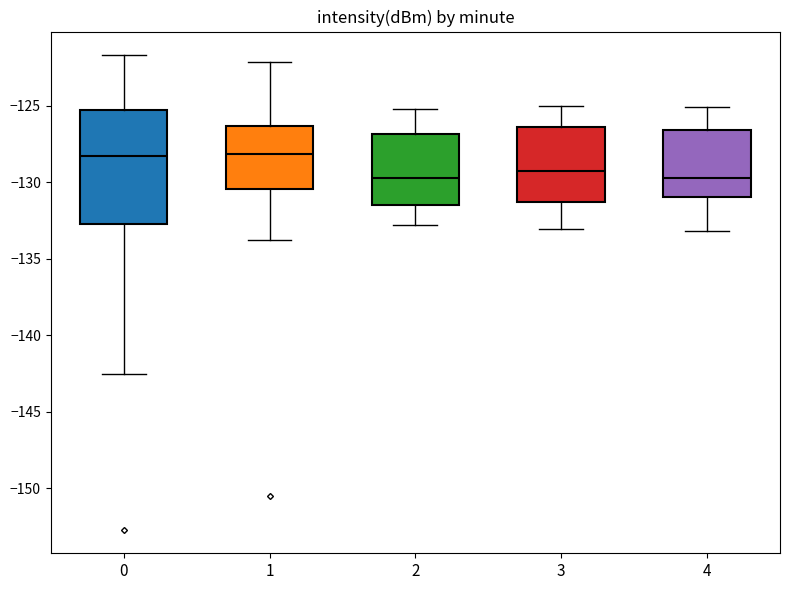

Reading left to right, read every box against the y-axis: the position of its median line, the range the box covers, and the ends of its whiskers. The values are not printed on the chart, so give them approximately, as read against the axis.

0: median -128.5, box -132.5 to -125.5, whiskers -142.5 to -121.5
1: median -128.0, box -130.5 to -126.5, whiskers -134.0 to -122.0
2: median -129.5, box -131.5 to -127.0, whiskers -133.0 to -125.0
3: median -129.0, box -131.5 to -126.5, whiskers -133.0 to -125.0
4: median -129.5, box -131.0 to -126.5, whiskers -133.0 to -125.0